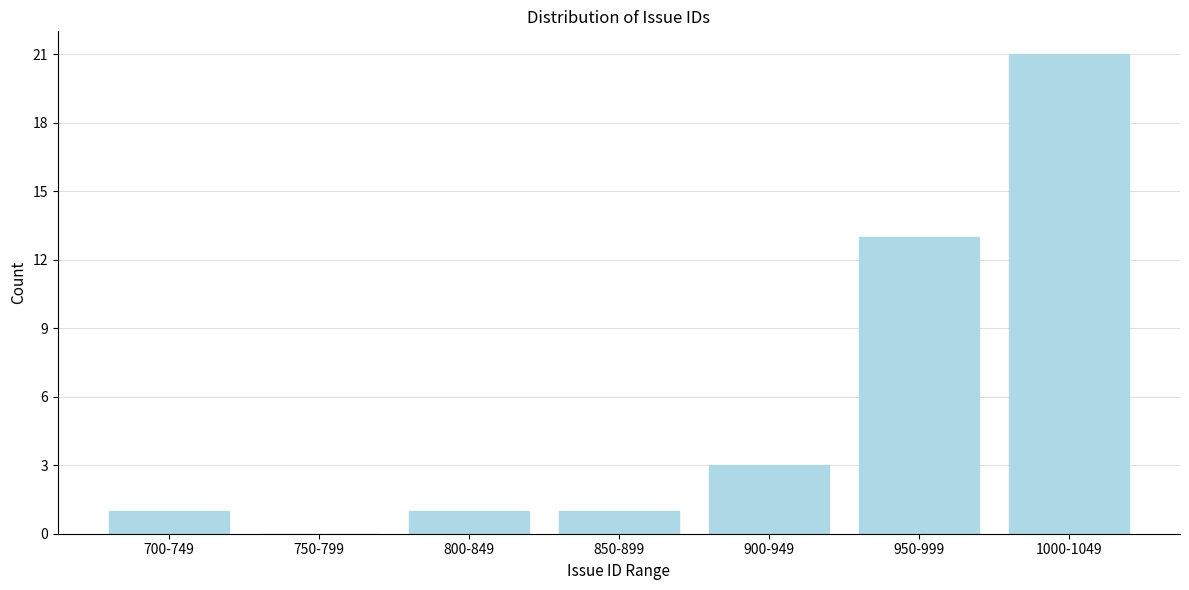

Reading left to right, extract all data points from this chart.

700-749=1	750-799=0	800-849=1	850-899=1	900-949=3	950-999=13	1000-1049=21